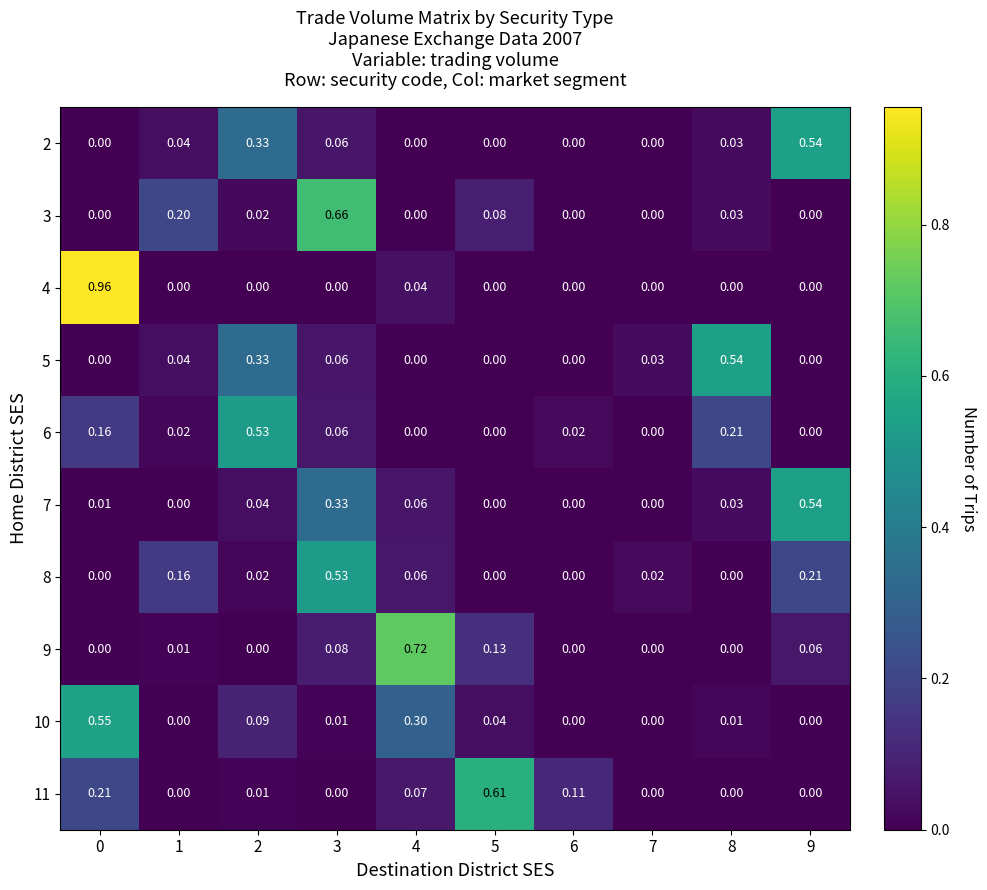

Is the value of 10 at 9 greater than the value of 9 at 4?

No